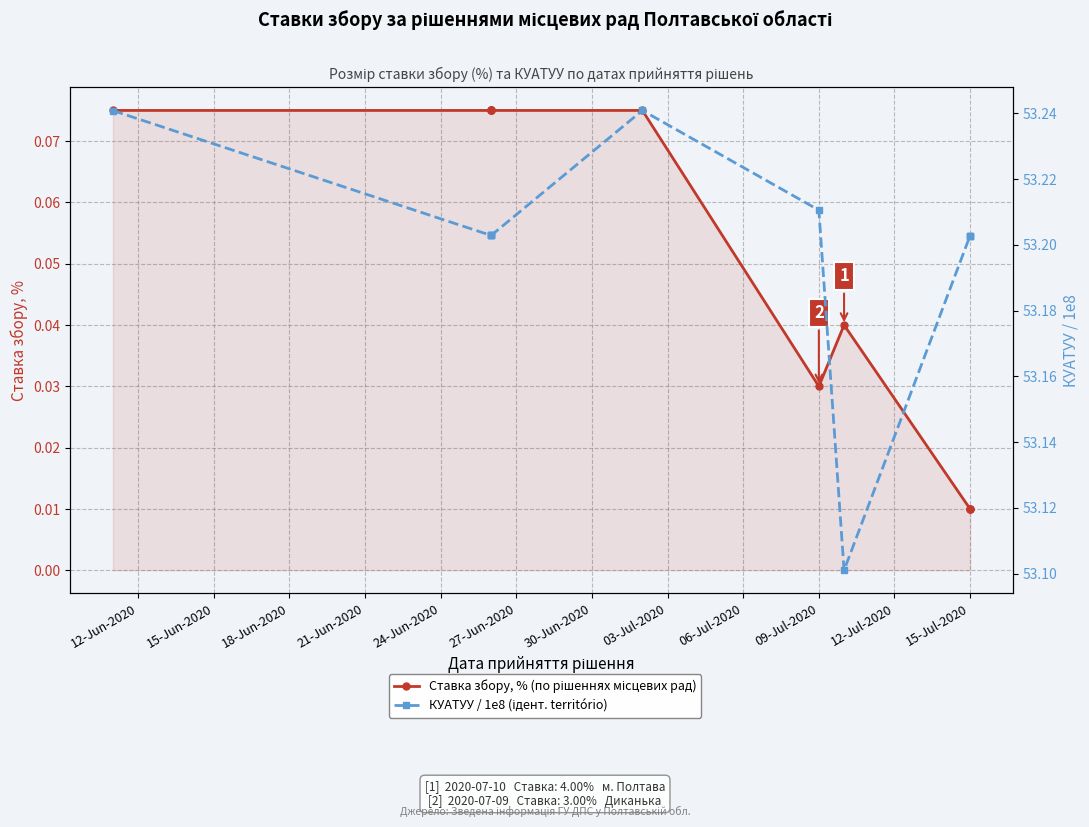

What is the label of the 9th point from the left?

15-Jul-2020